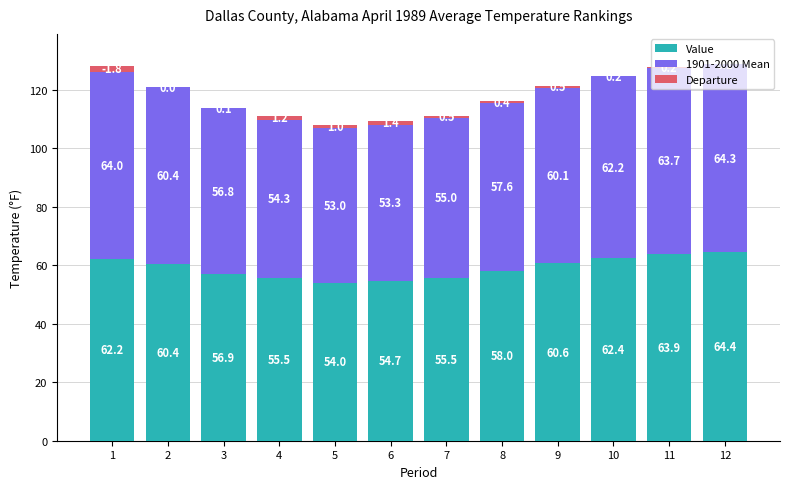

The value of Value at 3 is 56.9. True or false?

True